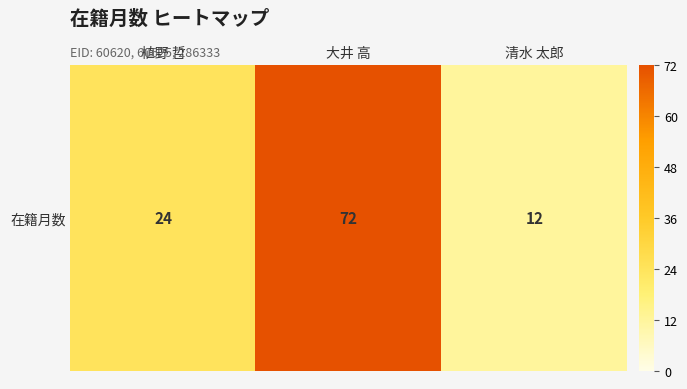

List the labels in order of value, largest first.

大井 高, 植野 哲, 清水 太郎